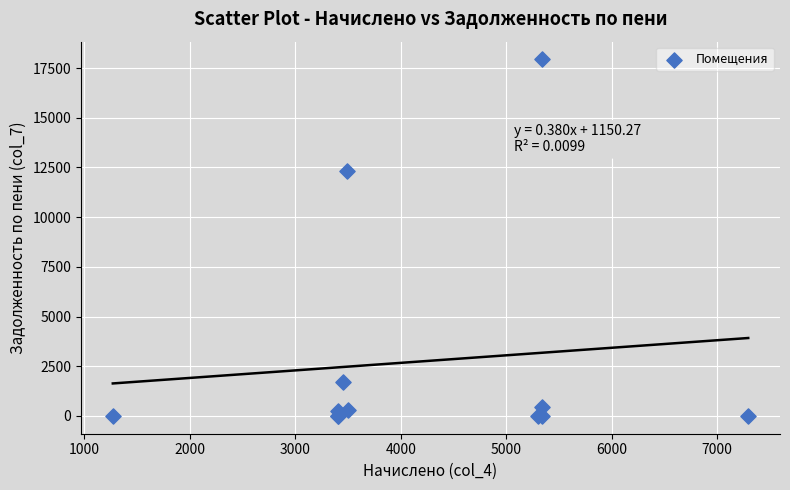

What Y value in the scatter plot is closest to 8964?

12323.2